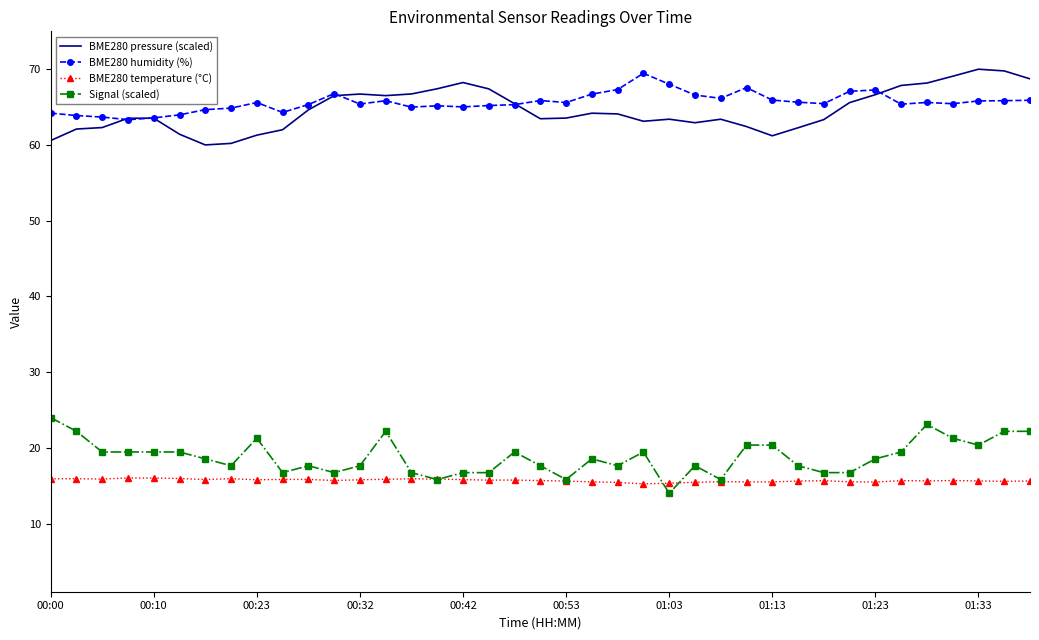

What is the highest value of the Signal (scaled) series?

24.0